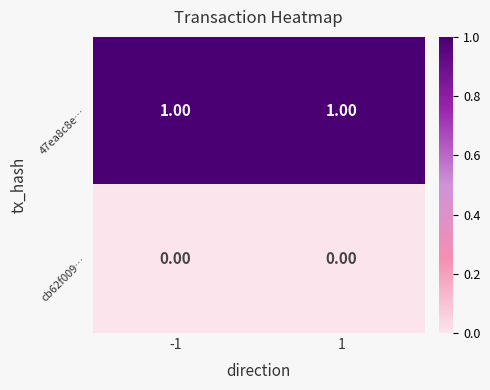

Count the number of data series in this chart.

2